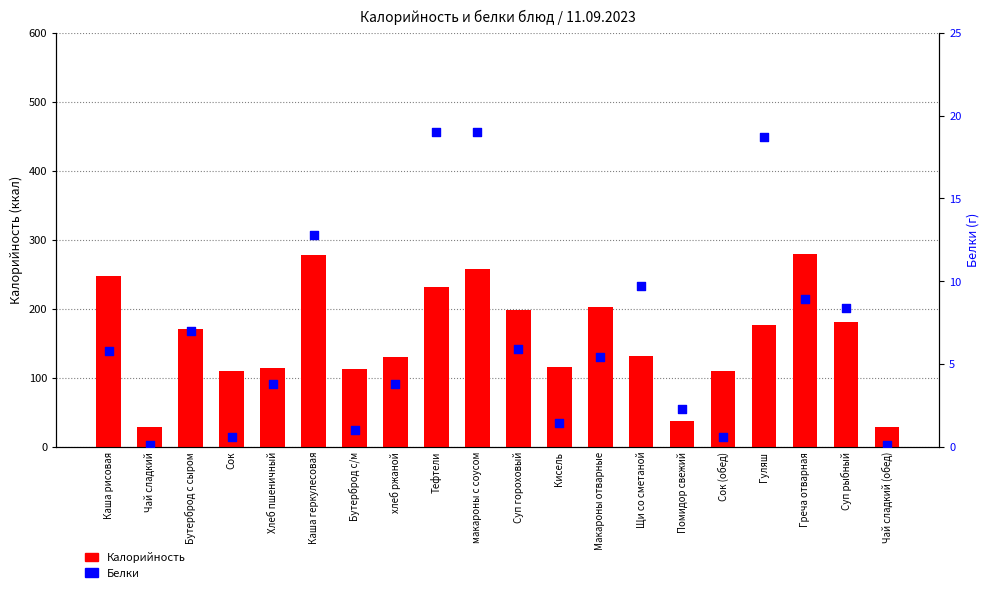

Which series contains the highest Y value?

Калорийность